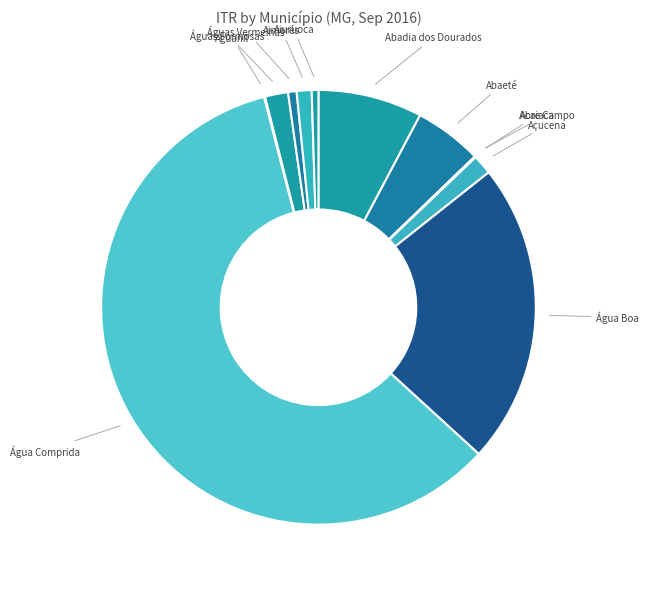

Which category has the smallest portion of the pie?

Acaiaca